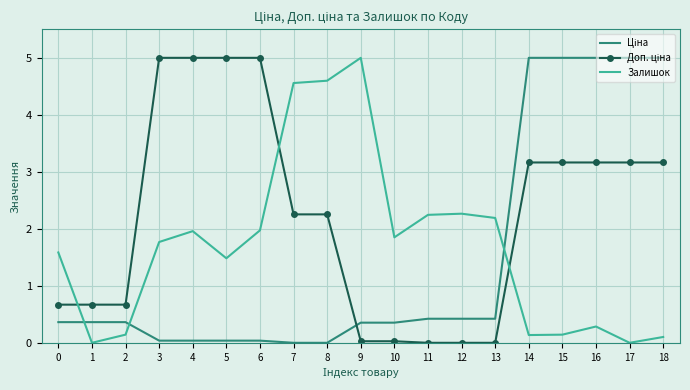

What is the total value across all series at 17?

8.2